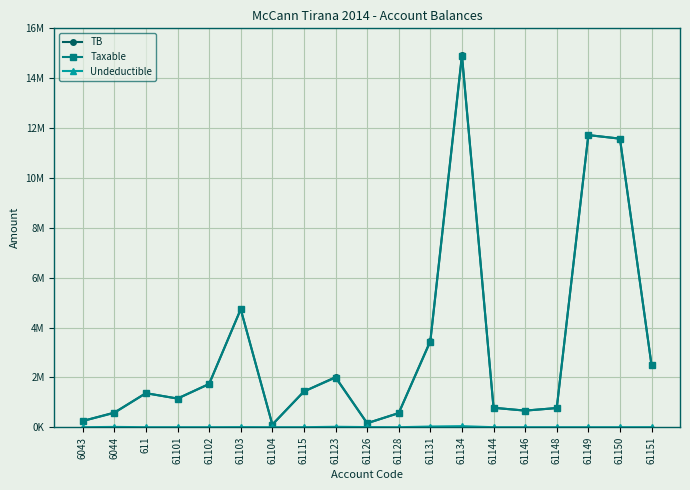

Does the chart have visible grid lines?

Yes